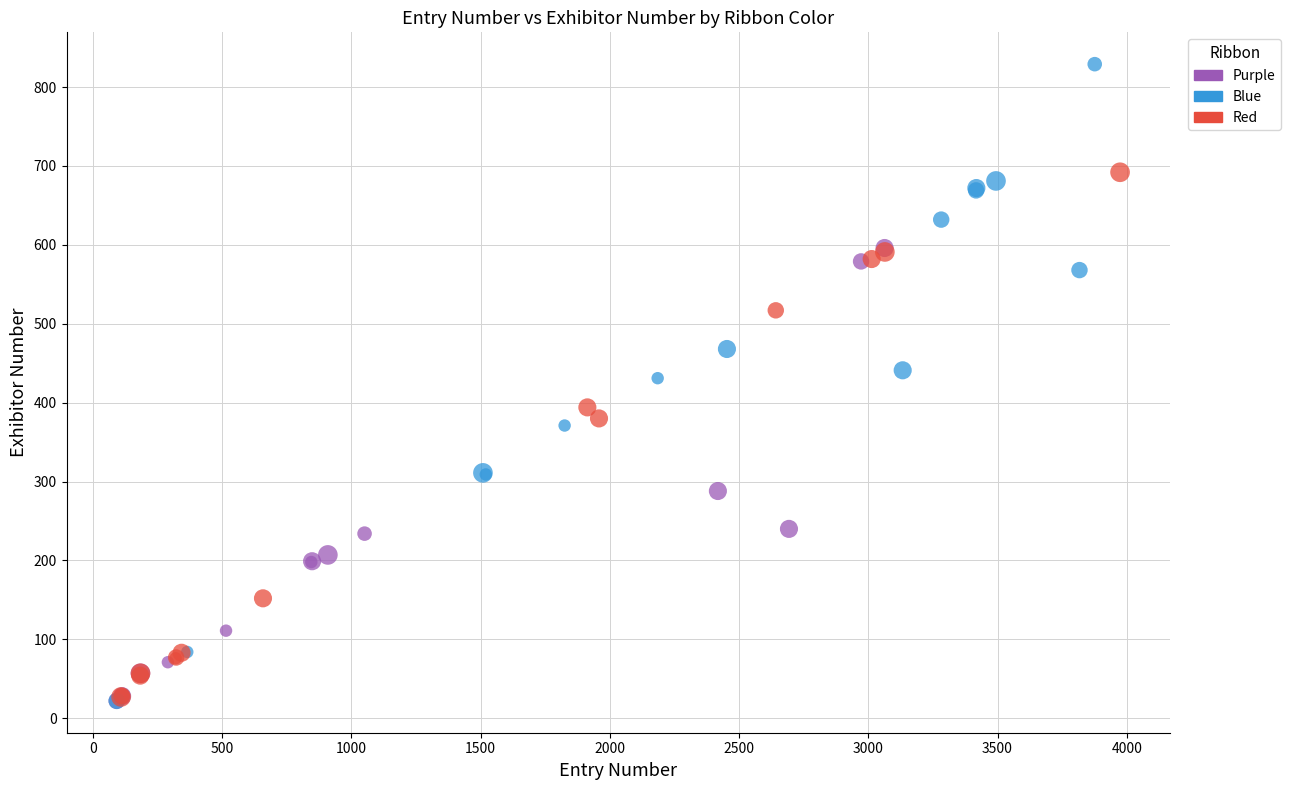

Which series has the widest spread of Y values?

Blue